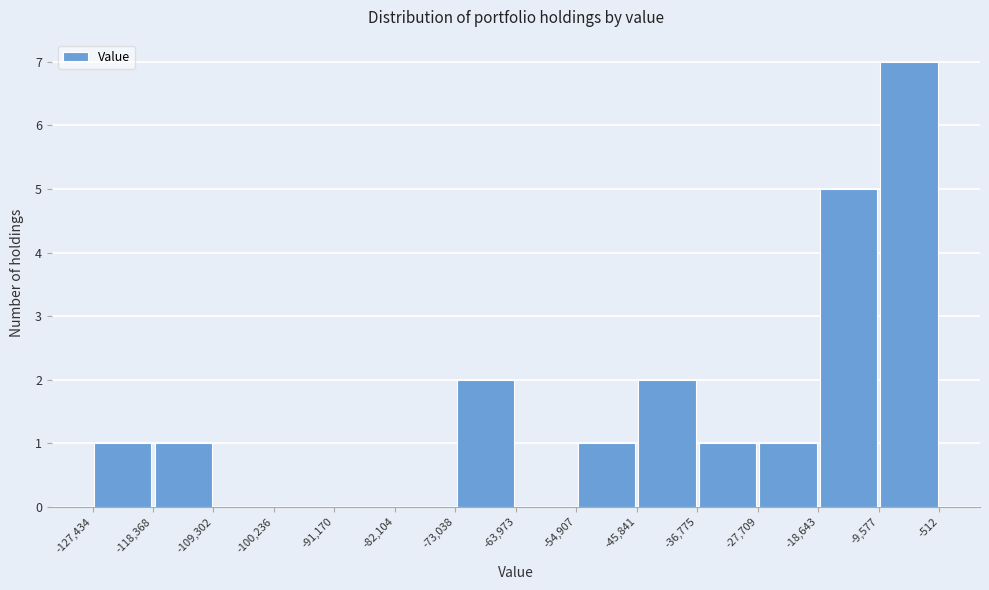

Over which range of the x-axis is the bar tallest?

-9,577 to -512